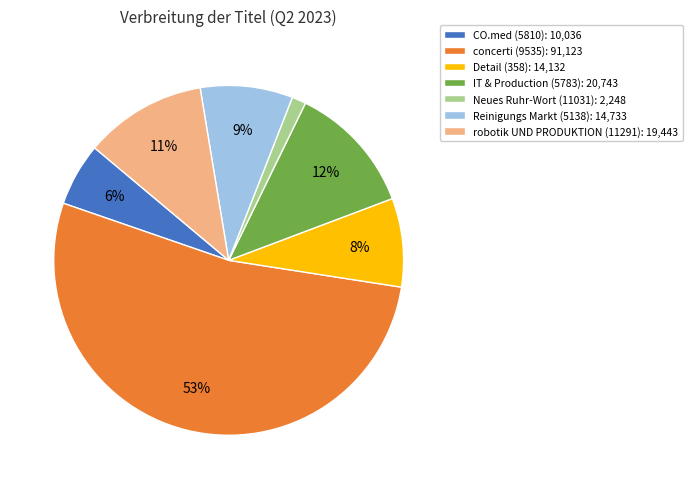

To the nearest percent, what is the difference between the largest and smallest slice percentages?

52%